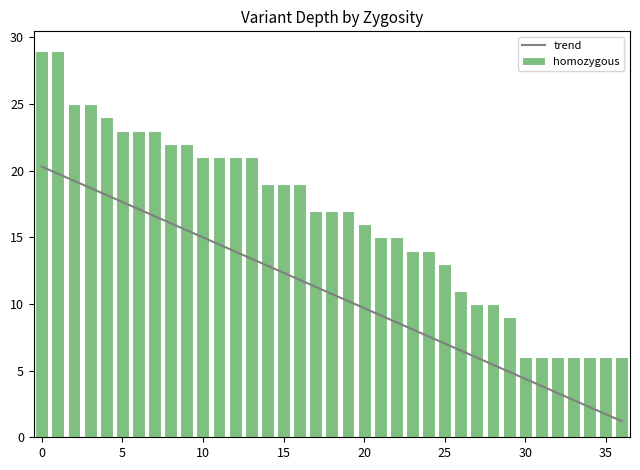

What is the label of the 18th bar from the right?

19